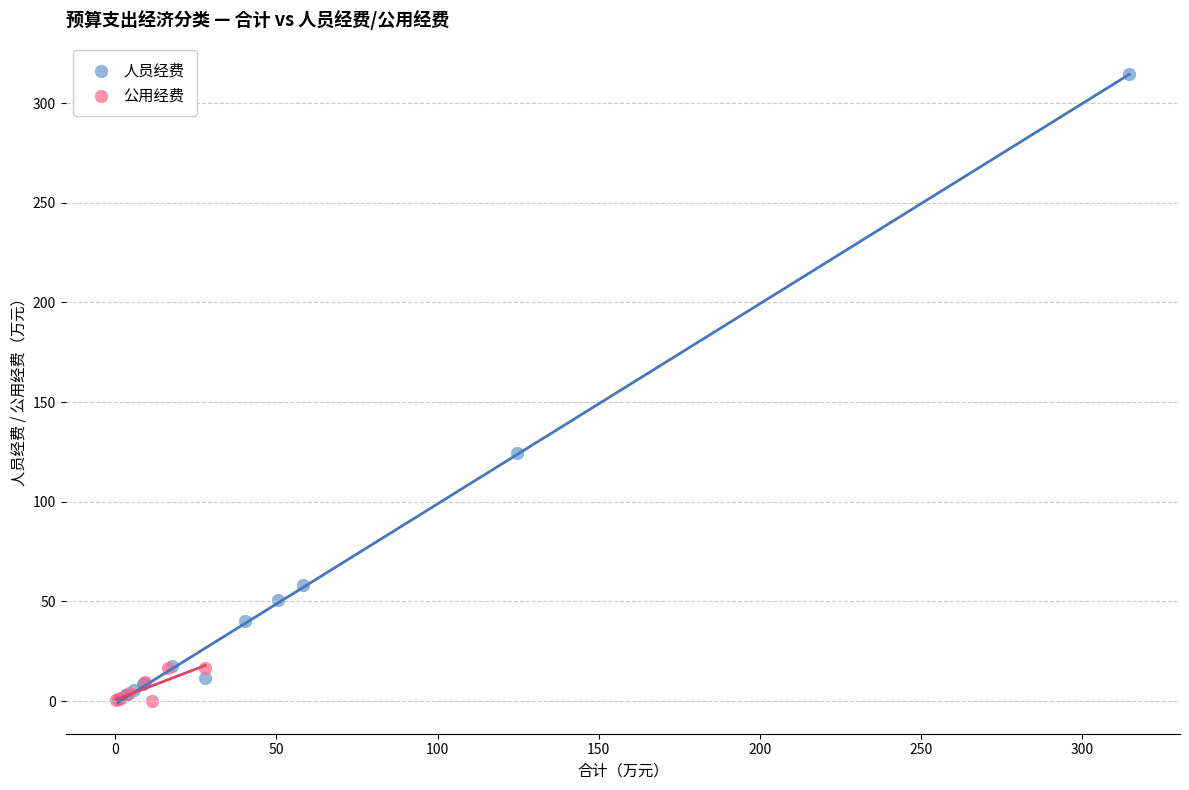

Which series contains the highest Y value?

人员经费